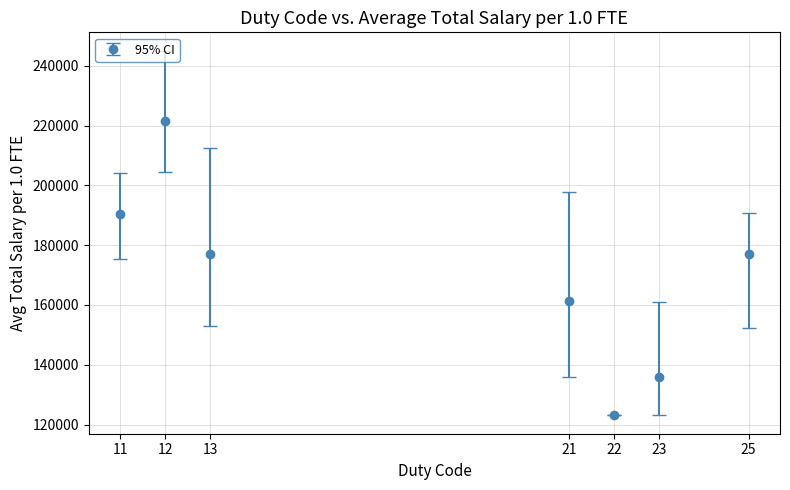

Approximately how many times larger is the value at 22 compared to 11?

0.6